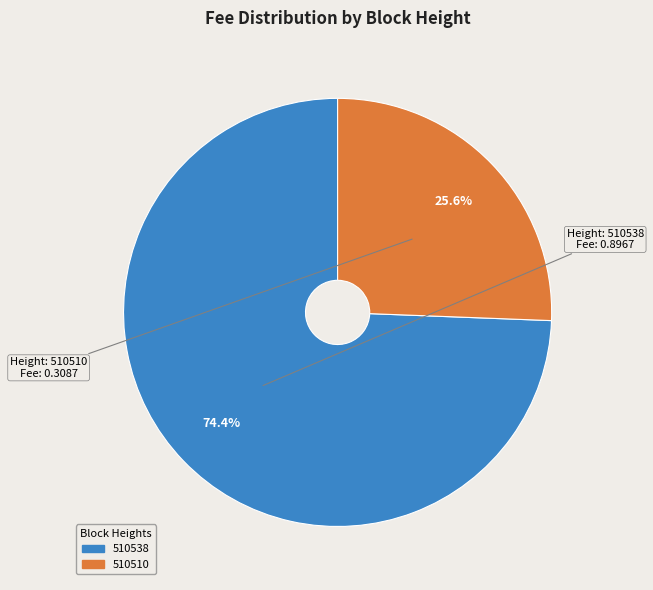

To the nearest percent, what percentage of the pie is 510538?

74%